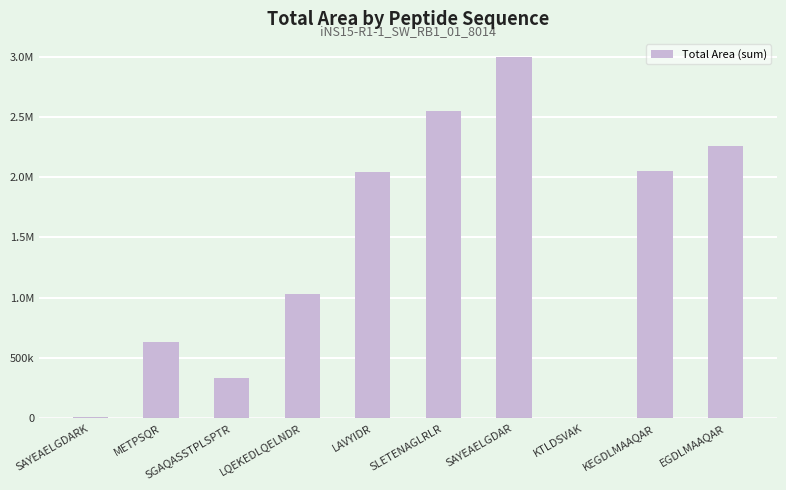

Read the value at SAYEAELGDAR.

2996243